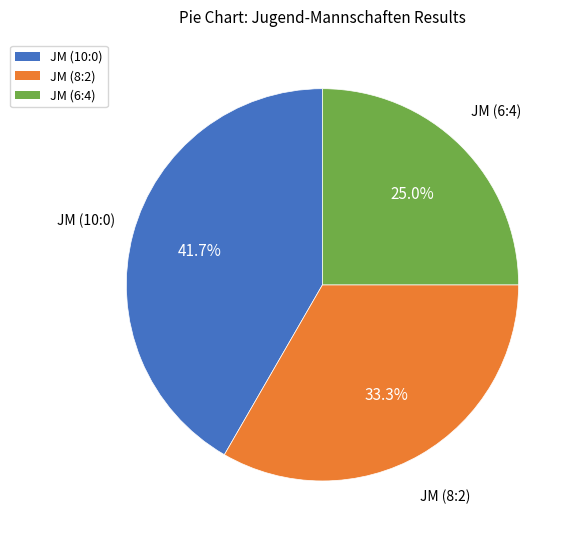

Count the number of slices in the pie.

3